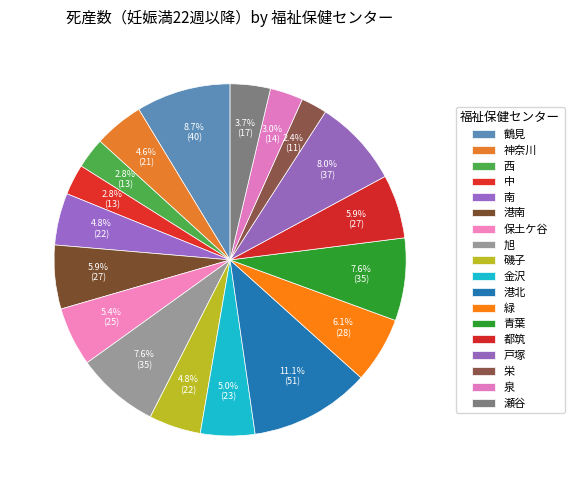

Is it true that 戸塚 is 17% of the pie?

False